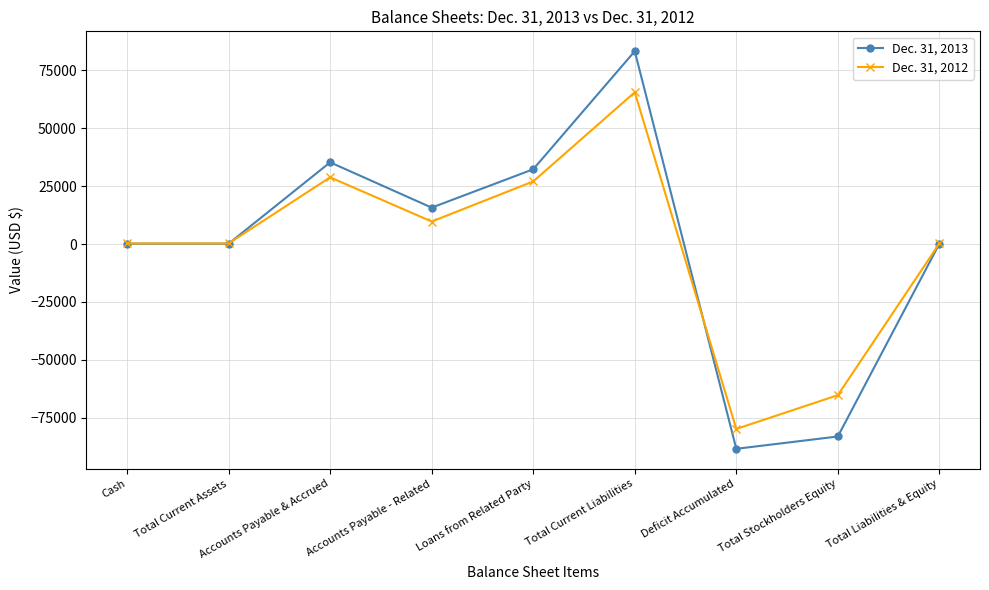

What is the minimum value shown in the chart?

-88374